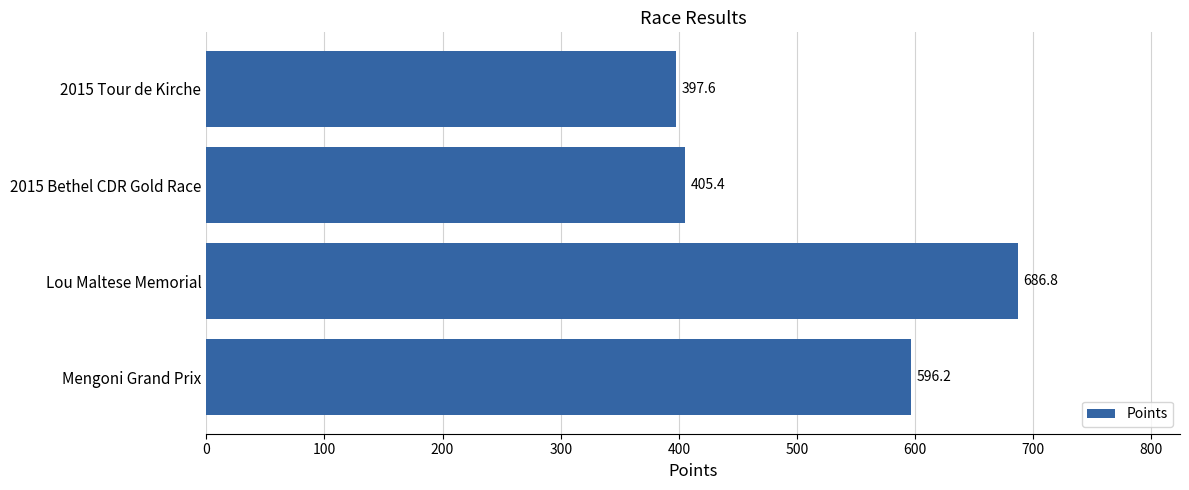

What is the sum of all values?

2086.0